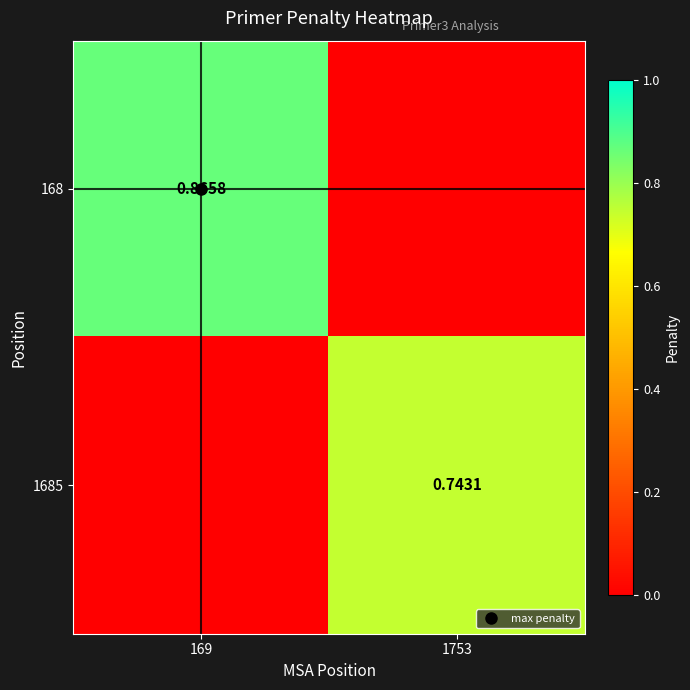

The 168 series shows 0.0 at 1753. True or false?

True